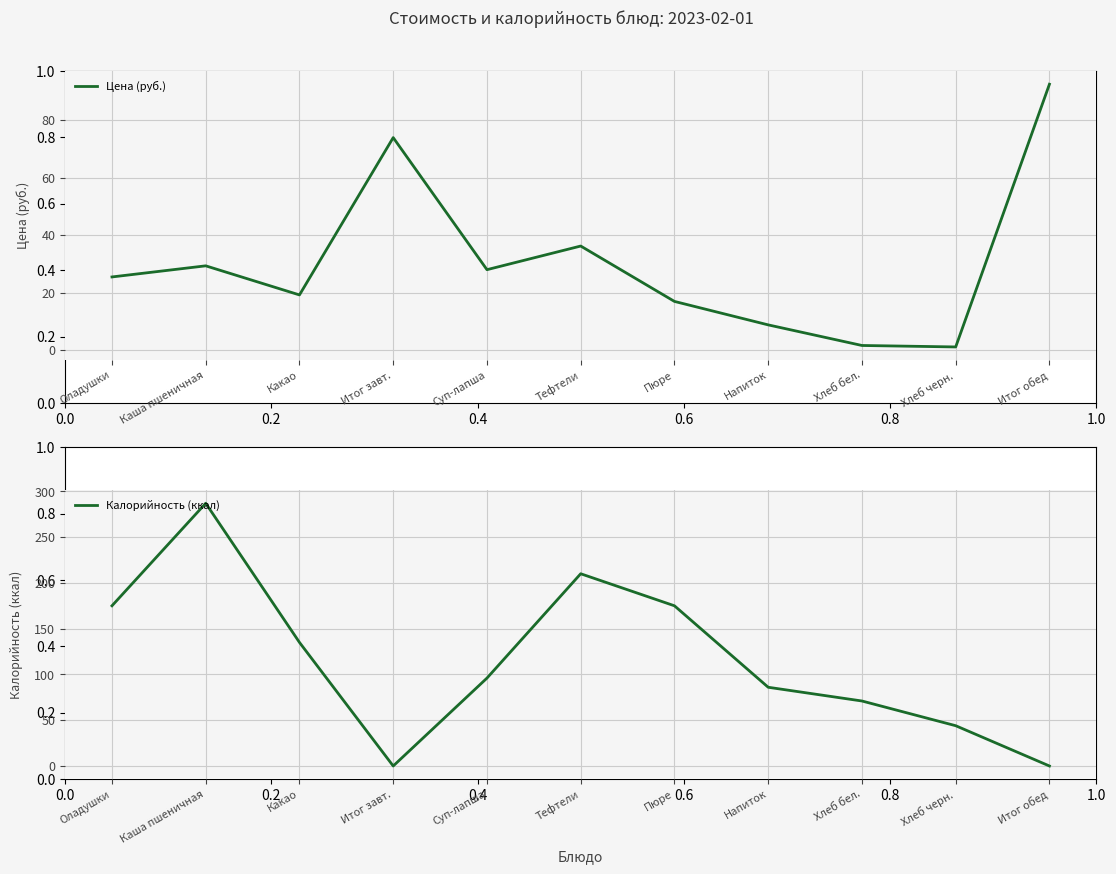

What is the spread (max minus min) of values at Оладушки?

149.6